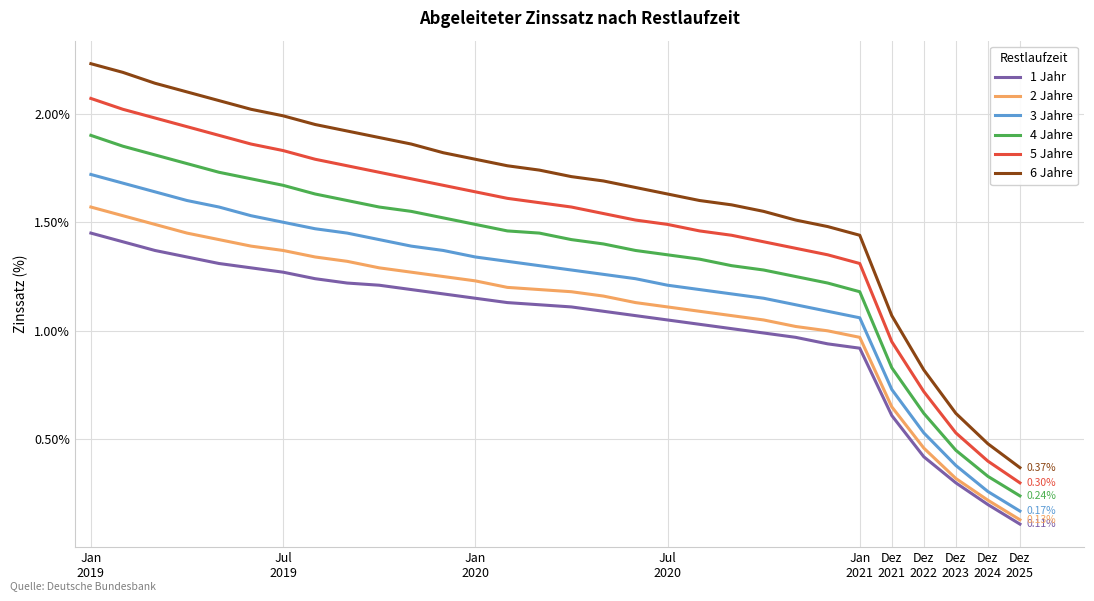

True or false: 4 Jahre and 1 Jahr intersect in this chart.

False